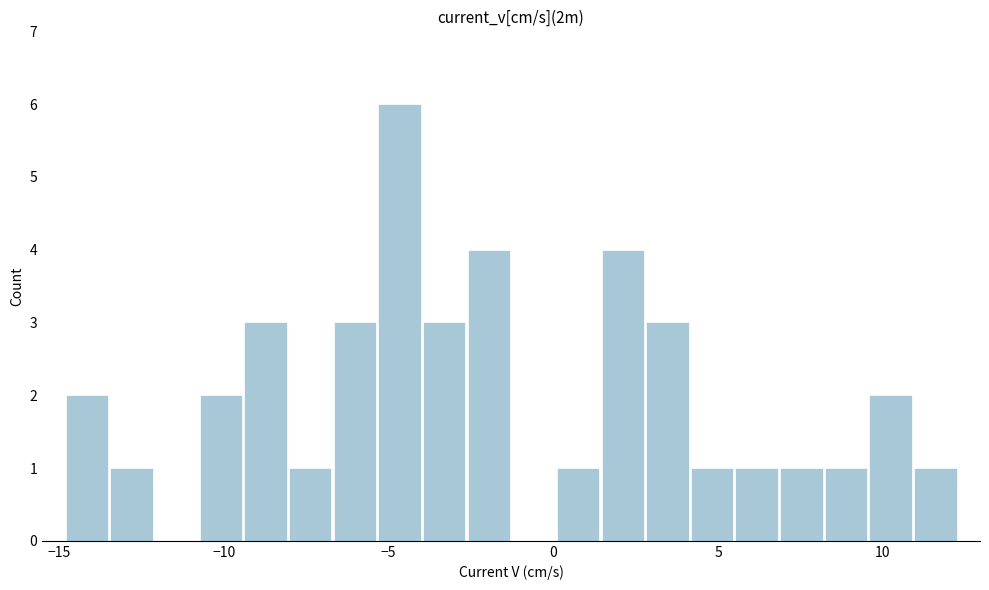

Read against the x-axis, roughly where is the centre of the tallest bar?

-4.5